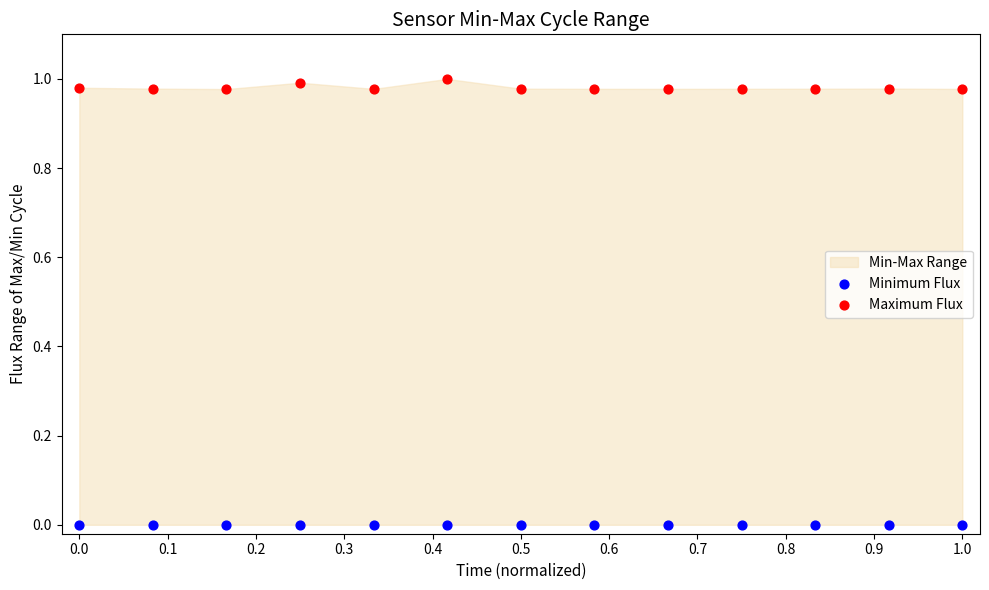

Which series reaches the minimum Y coordinate?

Minimum Flux